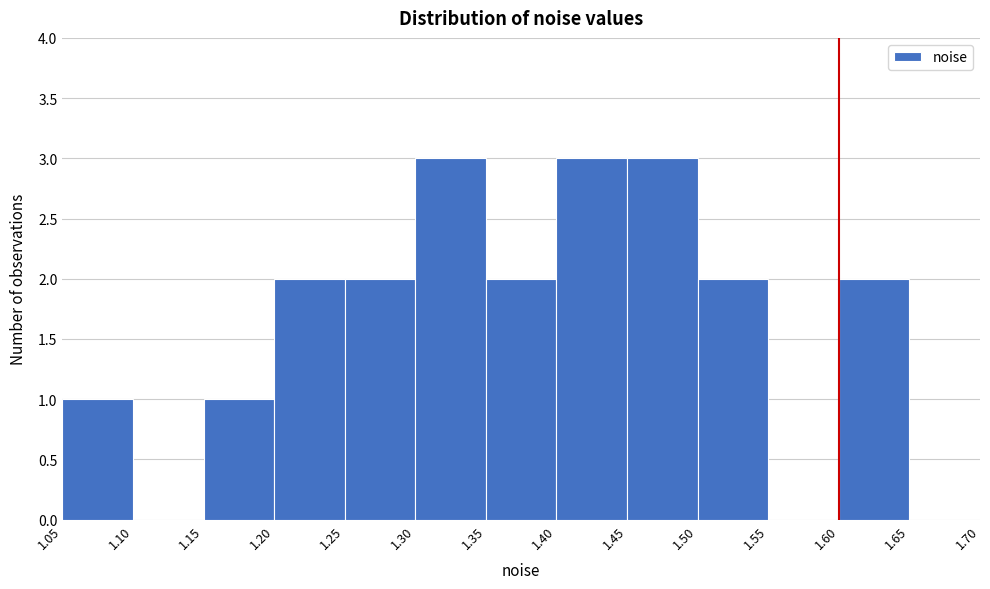

Reading left to right, list every bar in this chart as the range it spans on the x-axis followed by its height. The values are not printed on the chart, so give them approximately, as read against the axis.

1.05 to 1.10: 1
1.10 to 1.15: 0
1.15 to 1.20: 1
1.20 to 1.25: 2
1.25 to 1.30: 2
1.30 to 1.35: 3
1.35 to 1.40: 2
1.40 to 1.45: 3
1.45 to 1.50: 3
1.50 to 1.55: 2
1.55 to 1.60: 0
1.60 to 1.65: 2
1.65 to 1.70: 0